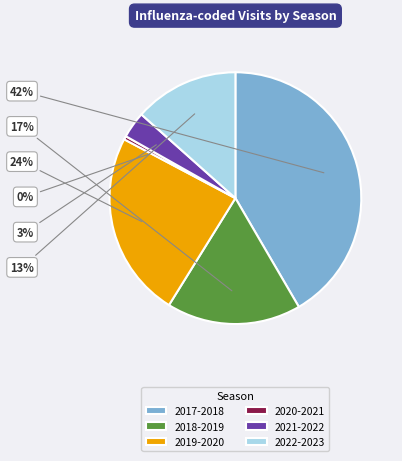

Is it true that 2017-2018 is 42% of the pie?

True